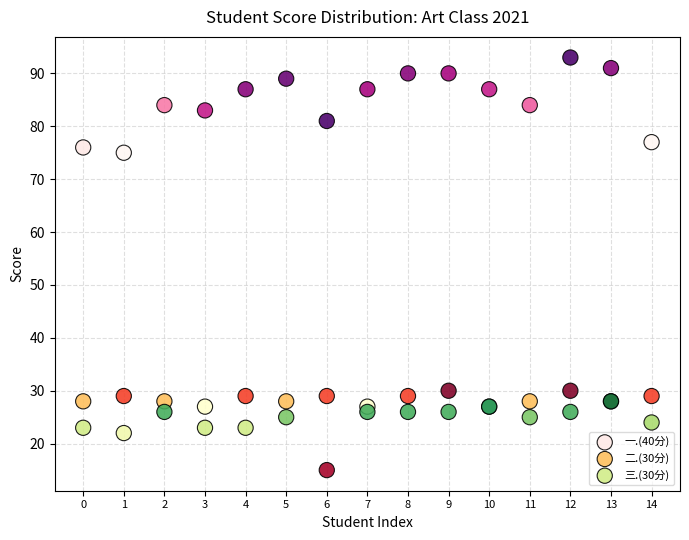

Across all series, what Y value is closest to 54?

75